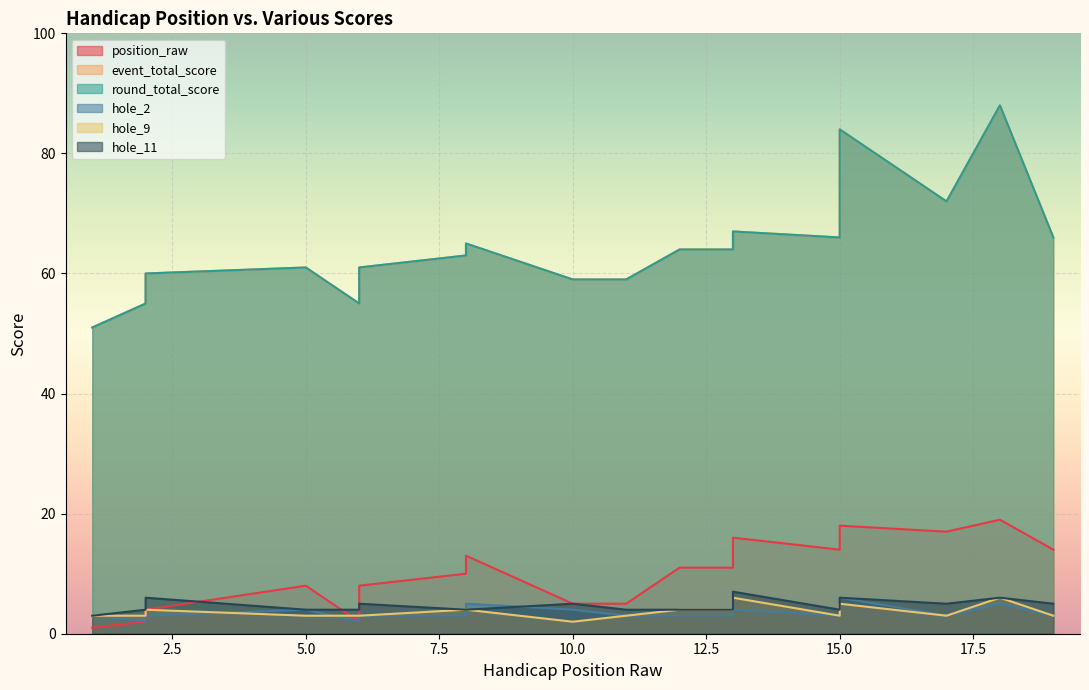

Between 2 and 11, which series saw the biggest shift?

event_total_score